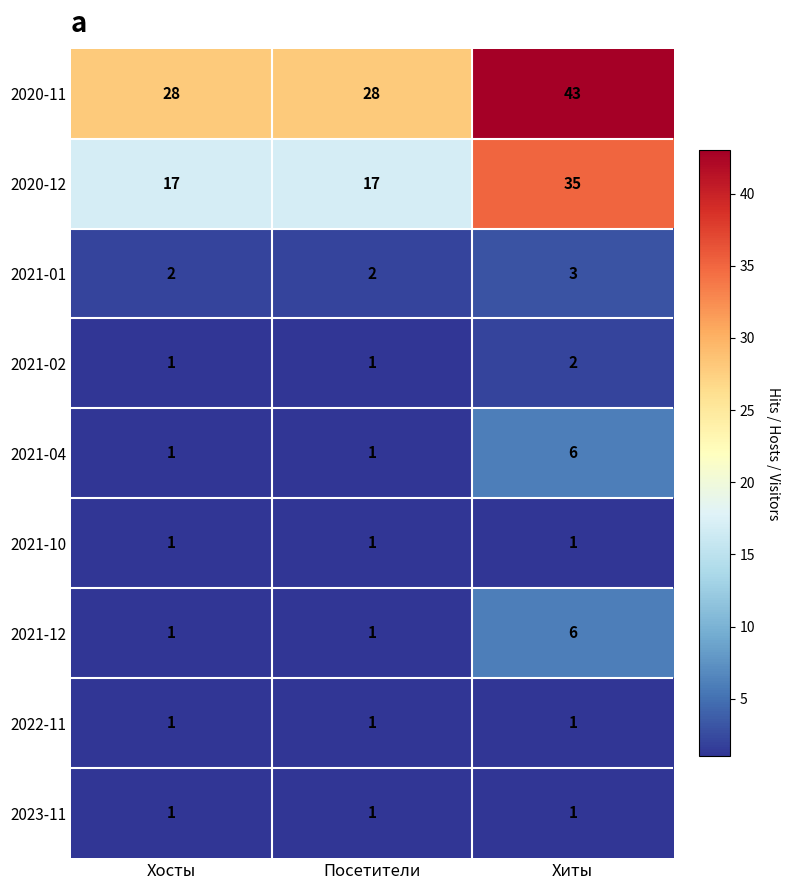

What is the spread (max minus min) of values at Посетители?

27